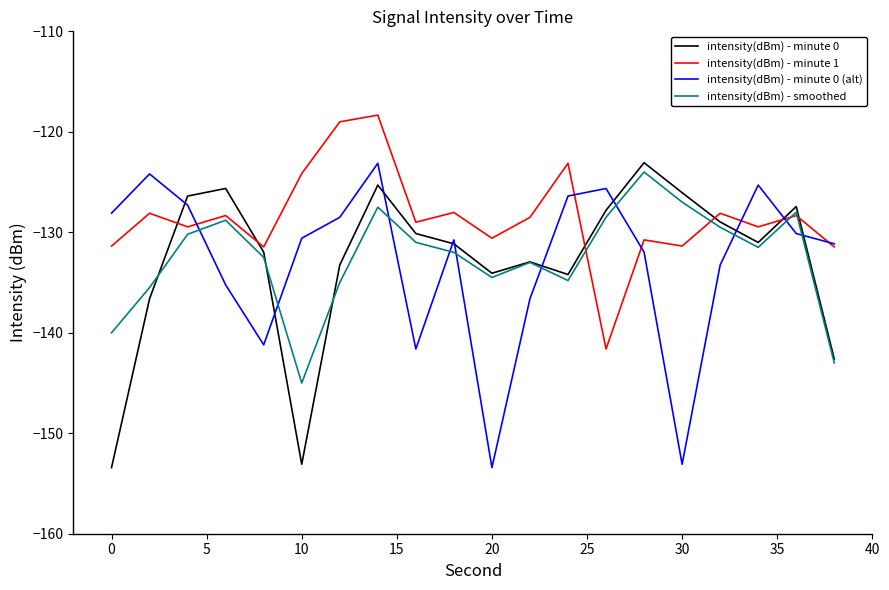

What is the smallest value displayed?

-153.4